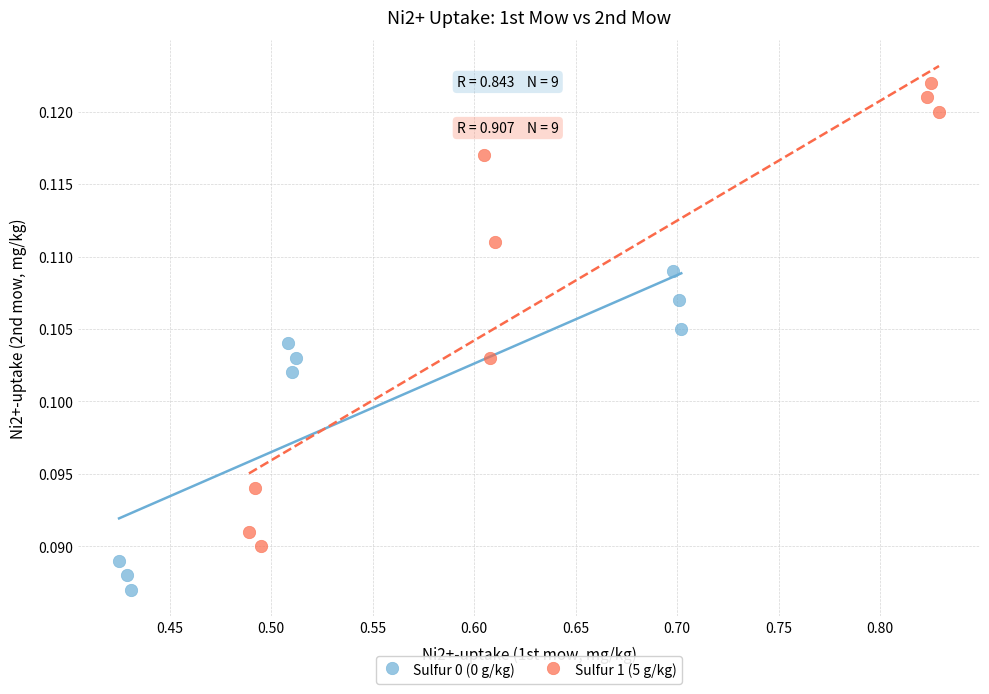

Which series reaches the minimum Y coordinate?

Sulfur 0 (0 g/kg)